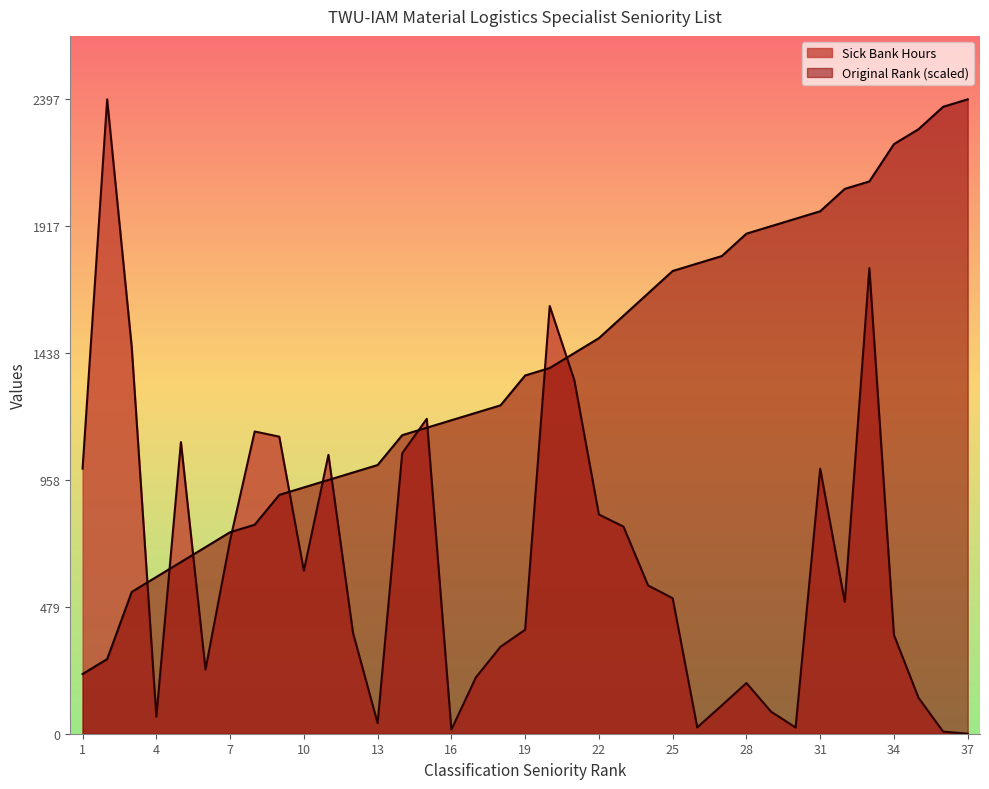

At which category is the sum across all series the highest?

33